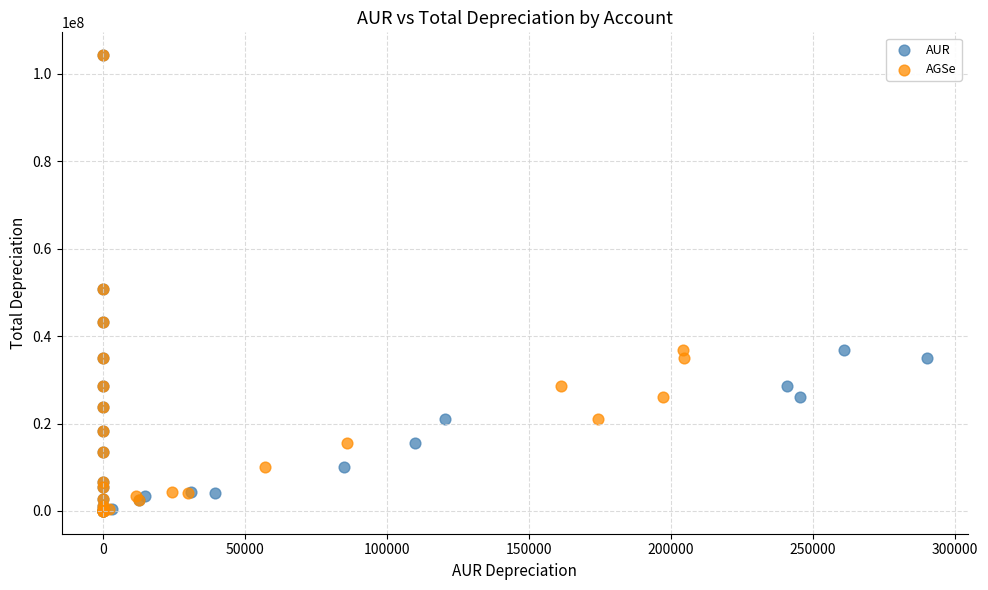

What are all the series names shown in the legend?

AUR, AGSe